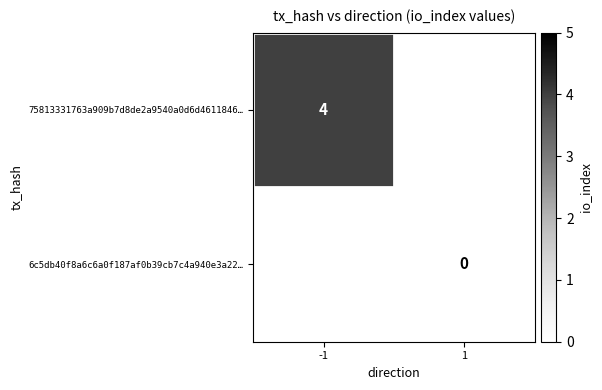

Between -1 and 1, which is larger?

-1